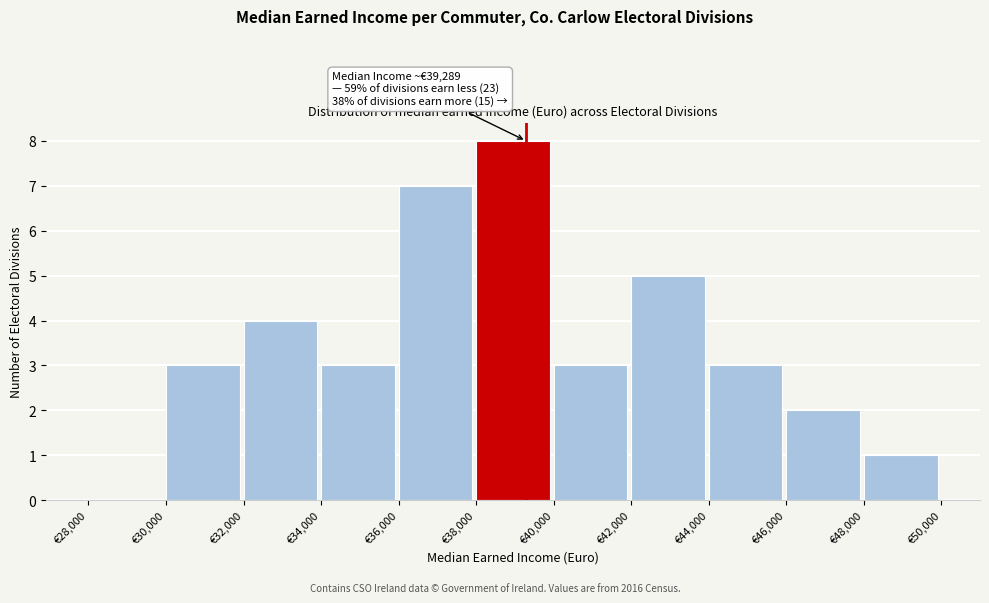

Over which range of the x-axis is the bar tallest?

38000 to 40000